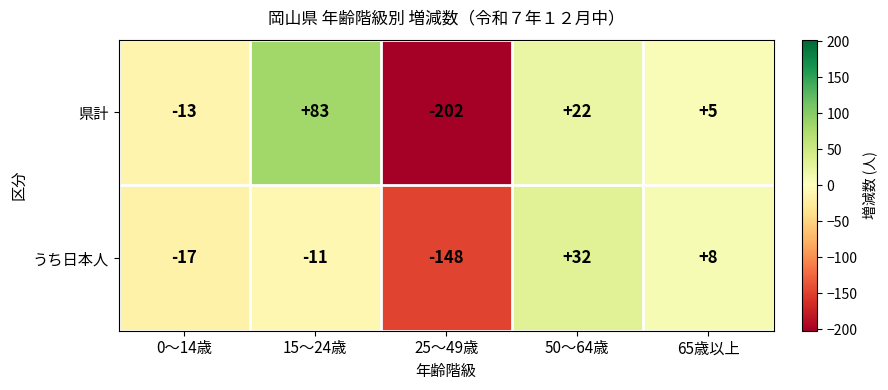

What is the greatest value displayed?

83